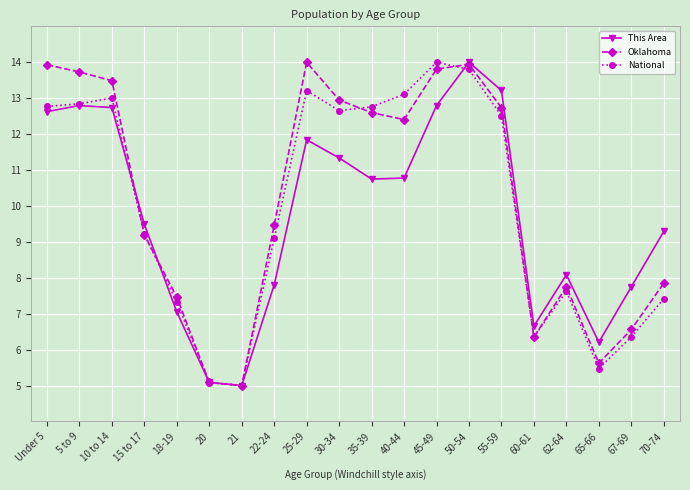

After their last crossing, which series has the higher values: Oklahoma or National?

Oklahoma